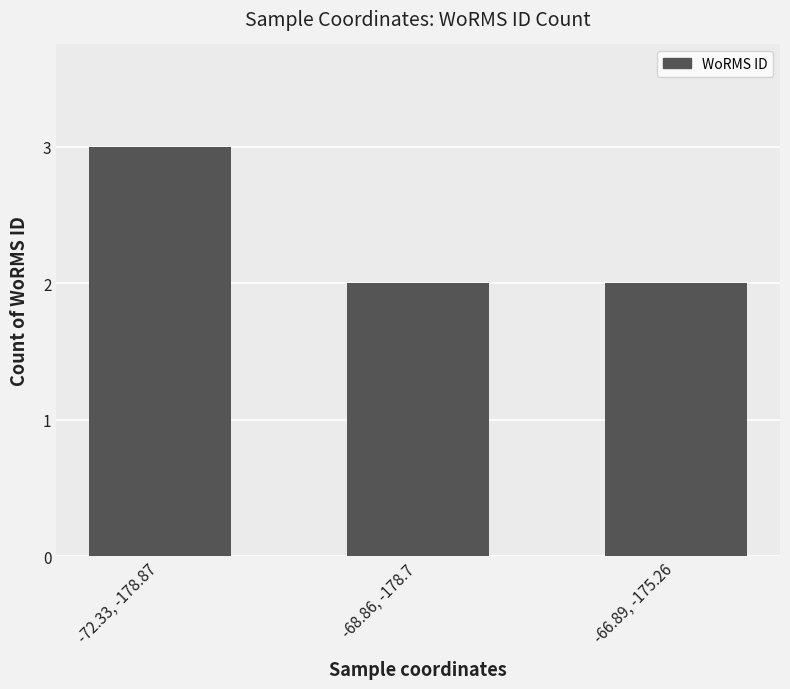

How many series are shown in this chart?

1